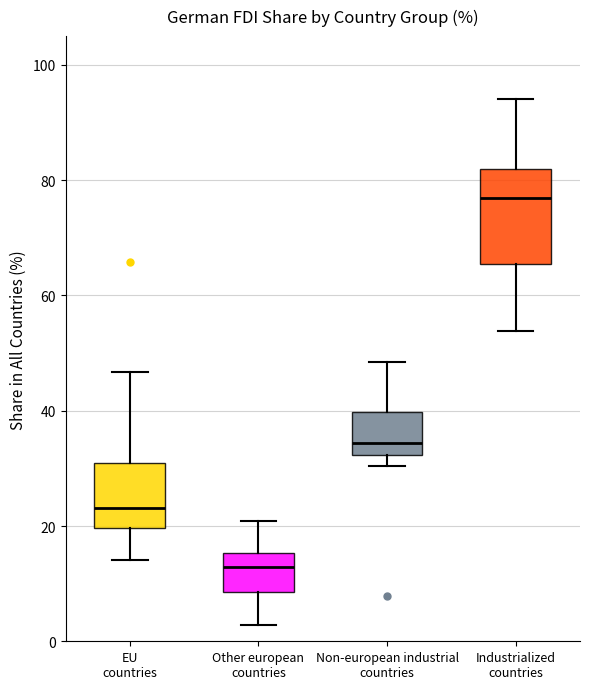

Reading left to right, transcribe this box plot: for each box, give where its median line is, the range the box spans, and where its two whiskers end, as read against the y-axis. The values are not printed on the chart, so give them approximately, as read against the axis.

EU countries: median 24, box 20 to 32, whiskers 14 to 46
Other european countries: median 12, box 8 to 16, whiskers 2 to 20
Non-european industrial countries: median 34, box 32 to 40, whiskers 30 to 48
Industrialized countries: median 76, box 66 to 82, whiskers 54 to 94